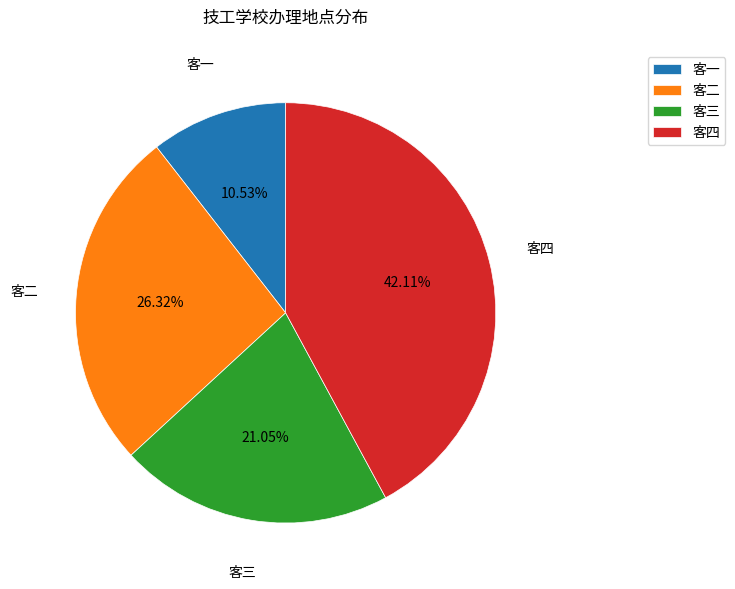

Is it true that 客二 is 17% of the pie?

False